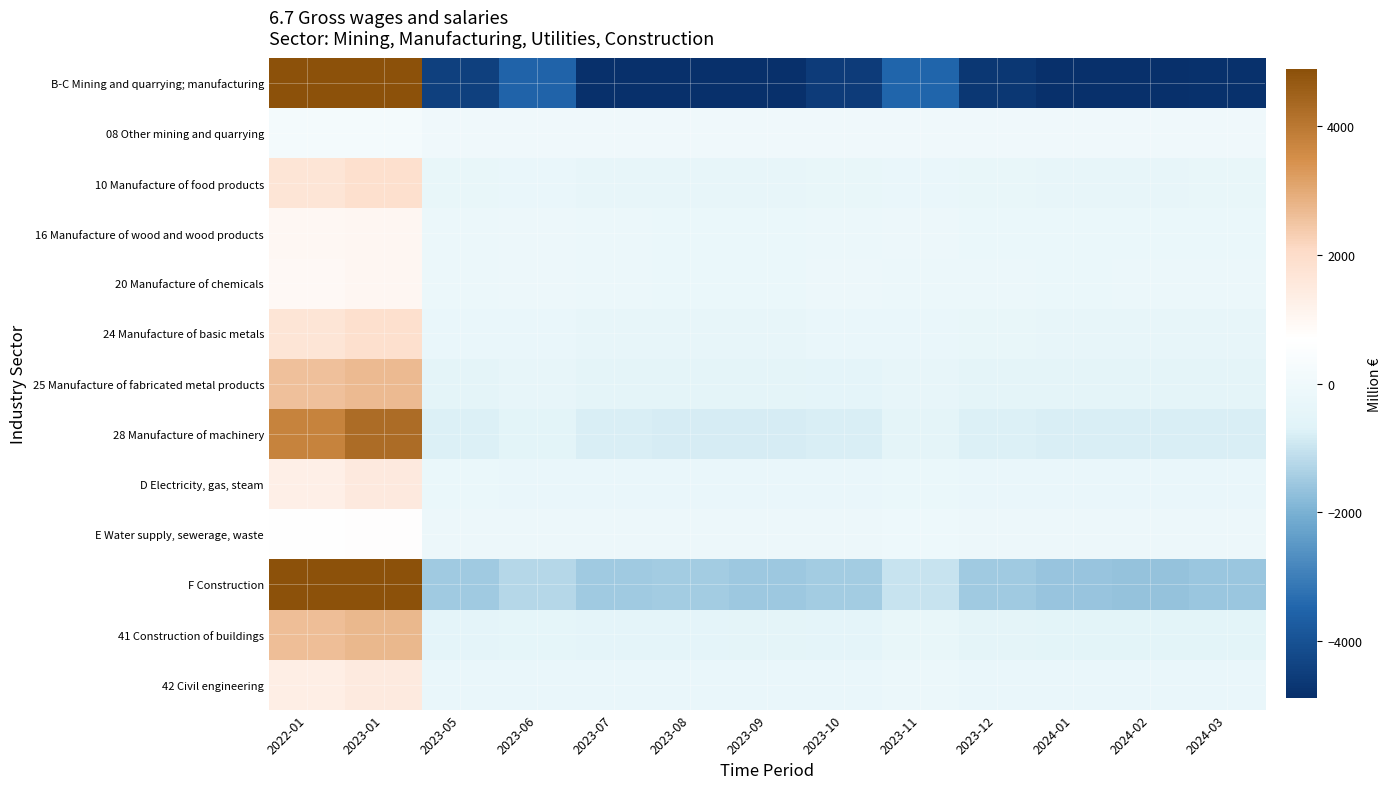

Reading left to right, extract all data points from this chart.

B-C Mining and quarrying; manufacturing: 2022-01=23921.4	2023-01=26449.1	2023-05=-4462.3	2023-06=-3537.3	2023-07=-4959.4	2023-08=-4977.6	2023-09=-5011.3	2023-10=-4547.8	2023-11=-3507.0	2023-12=-4683.4	2024-01=-4935.7	2024-02=-4938.3	2024-03=-4810.5
08 Other mining and quarrying: 2022-01=173.6	2023-01=183.8	2023-05=-31.7	2023-06=-26.7	2023-07=-34.5	2023-08=-33.6	2023-09=-34.4	2023-10=-31.3	2023-11=-24.7	2023-12=-32.7	2024-01=-36.3	2024-02=-36.2	2024-03=-35.2
10 Manufacture of food products: 2022-01=1716.2	2023-01=1892.6	2023-05=-325.1	2023-06=-274.1	2023-07=-355.6	2023-08=-356.4	2023-09=-355.8	2023-10=-342.6	2023-11=-235.1	2023-12=-325.3	2024-01=-346.8	2024-02=-349.4	2024-03=-342.5
16 Manufacture of wood and wood products: 2022-01=990.1	2023-01=1019.3	2023-05=-190.0	2023-06=-121.9	2023-07=-189.7	2023-08=-194.2	2023-09=-196.6	2023-10=-185.3	2023-11=-127.7	2023-12=-193.5	2024-01=-203.1	2024-02=-205.2	2024-03=-202.2
20 Manufacture of chemicals: 2022-01=919.5	2023-01=1013.8	2023-05=-158.2	2023-06=-146.3	2023-07=-188.8	2023-08=-192.0	2023-09=-193.3	2023-10=-148.0	2023-11=-158.1	2023-12=-179.3	2024-01=-191.6	2024-02=-190.0	2024-03=-187.7
24 Manufacture of basic metals: 2022-01=1697.9	2023-01=1895.3	2023-05=-294.2	2023-06=-283.2	2023-07=-354.8	2023-08=-357.6	2023-09=-361.6	2023-10=-291.5	2023-11=-278.5	2023-12=-330.9	2024-01=-344.3	2024-02=-350.5	2024-03=-346.1
25 Manufacture of fabricated metal products: 2022-01=2584.9	2023-01=2709.4	2023-05=-500.2	2023-06=-360.8	2023-07=-519.1	2023-08=-521.8	2023-09=-529.2	2023-10=-479.3	2023-11=-366.2	2023-12=-496.2	2024-01=-510.5	2024-02=-511.0	2024-03=-500.2
28 Manufacture of machinery: 2022-01=3776.8	2023-01=4248.9	2023-05=-741.1	2023-06=-543.9	2023-07=-794.5	2023-08=-804.3	2023-09=-802.3	2023-10=-771.0	2023-11=-502.3	2023-12=-747.8	2024-01=-781.8	2024-02=-769.5	2024-03=-767.2
D Electricity, gas, steam: 2022-01=1292.0	2023-01=1509.2	2023-05=-212.4	2023-06=-237.1	2023-07=-271.8	2023-08=-276.9	2023-09=-273.4	2023-10=-264.3	2023-11=-194.6	2023-12=-265.2	2024-01=-276.5	2024-02=-270.3	2024-03=-258.7
E Water supply, sewerage, waste: 2022-01=711.5	2023-01=763.2	2023-05=-119.4	2023-06=-123.2	2023-07=-144.6	2023-08=-144.6	2023-09=-142.4	2023-10=-137.5	2023-11=-103.4	2023-12=-140.9	2024-01=-141.5	2024-02=-141.8	2024-03=-135.3
F Construction: 2022-01=7683.5	2023-01=8350.3	2023-05=-1490.9	2023-06=-1223.0	2023-07=-1492.3	2023-08=-1466.1	2023-09=-1537.1	2023-10=-1467.6	2023-11=-992.9	2023-12=-1519.8	2024-01=-1613.5	2024-02=-1644.3	2024-03=-1586.3
41 Construction of buildings: 2022-01=2607.9	2023-01=2715.9	2023-05=-486.9	2023-06=-423.6	2023-07=-492.2	2023-08=-463.5	2023-09=-506.2	2023-10=-482.8	2023-11=-314.6	2023-12=-511.8	2024-01=-541.3	2024-02=-559.1	2024-03=-541.7
42 Civil engineering: 2022-01=1335.5	2023-01=1480.0	2023-05=-256.7	2023-06=-229.1	2023-07=-248.9	2023-08=-248.9	2023-09=-264.6	2023-10=-239.6	2023-11=-184.7	2023-12=-261.9	2024-01=-290.6	2024-02=-304.1	2024-03=-286.3